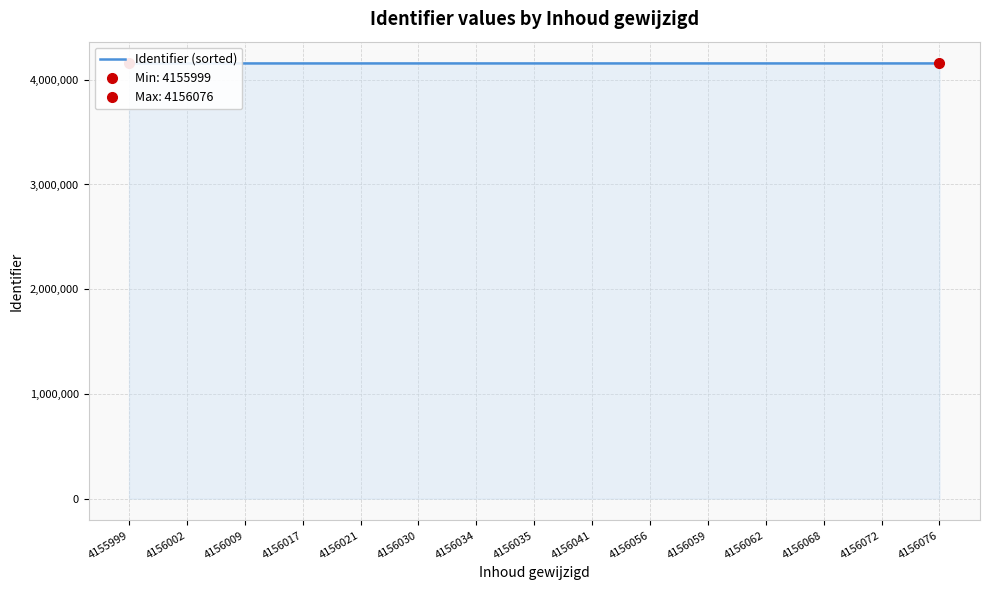

Reading left to right, list all the values displayed in this chart.

4155999=4155999	4156002=4156002	4156009=4156009	4156017=4156017	4156021=4156021	4156030=4156030	4156034=4156034	4156035=4156035	4156041=4156041	4156056=4156056	4156059=4156059	4156062=4156062	4156068=4156068	4156072=4156072	4156076=4156076